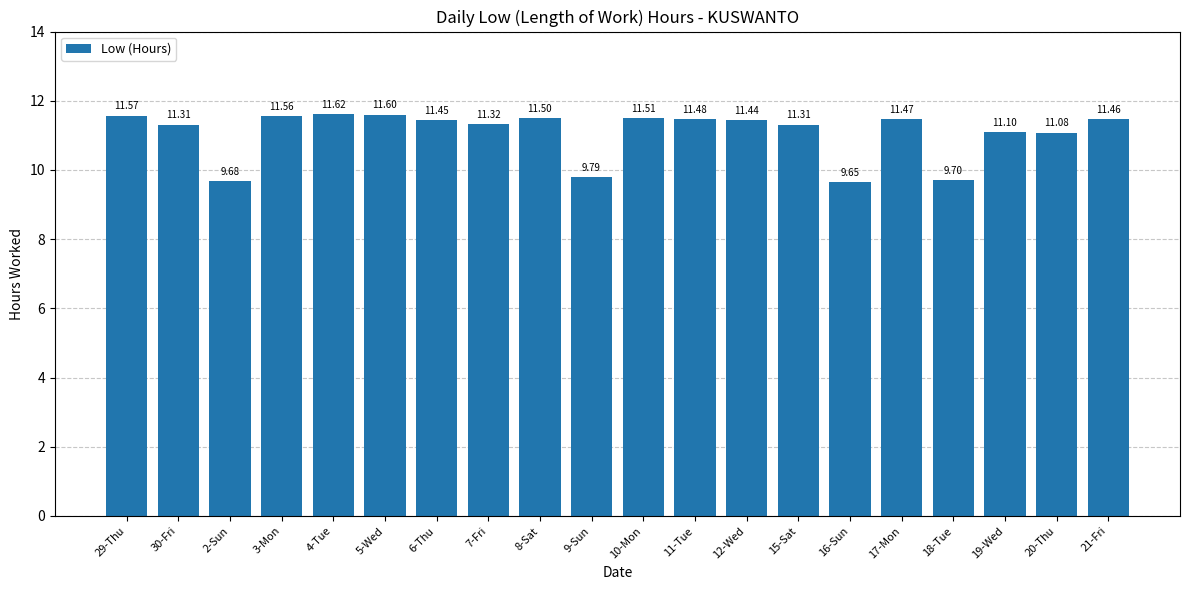

What is the change in value from 20-Thu to 21-Fri?

+0.4